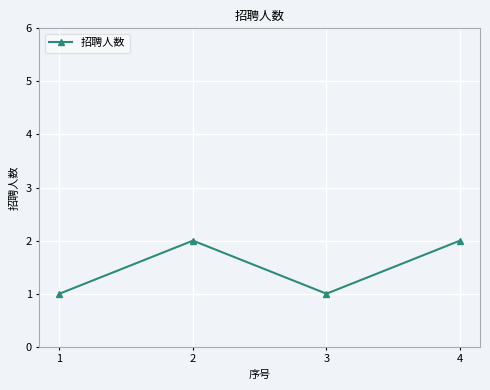

What is the sum of all values?

6